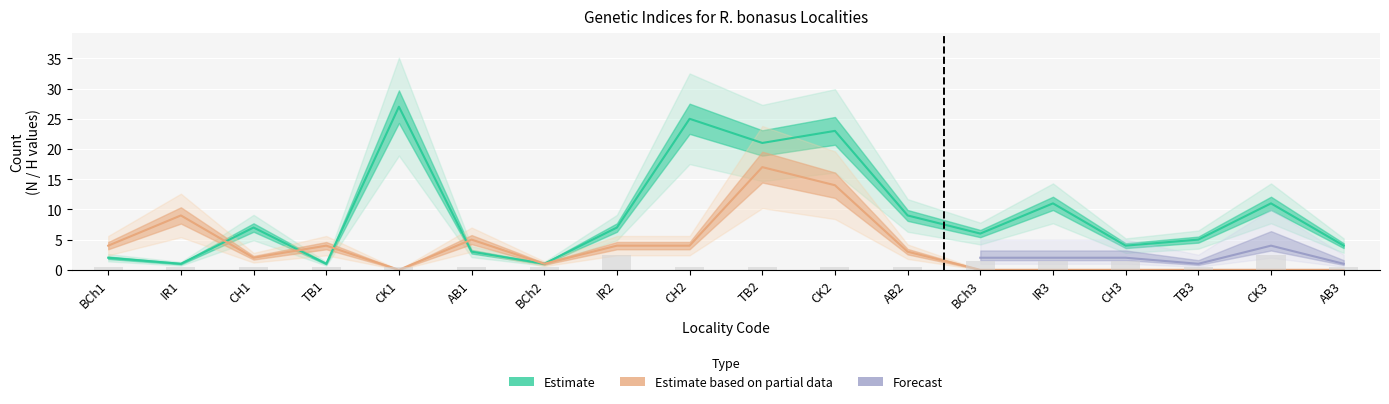

How many values in the COI_N series are below 7?

9